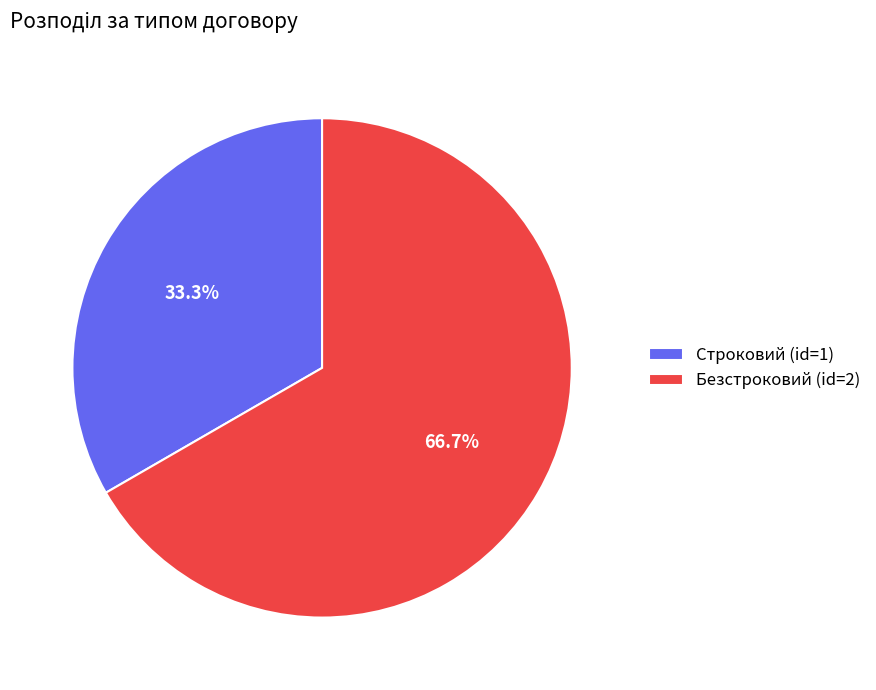

How many slices are in this pie chart?

2